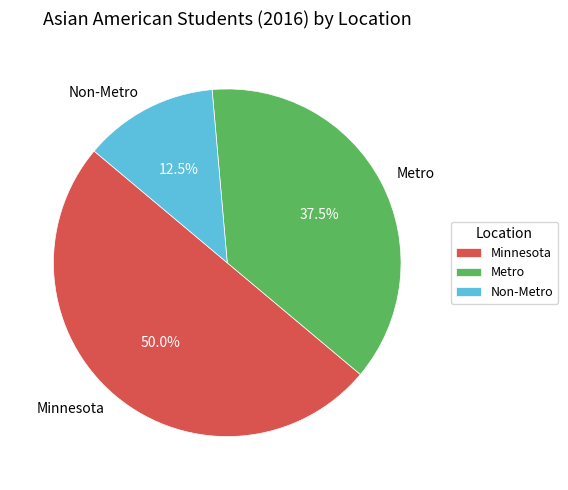

How many slices are in this pie chart?

3